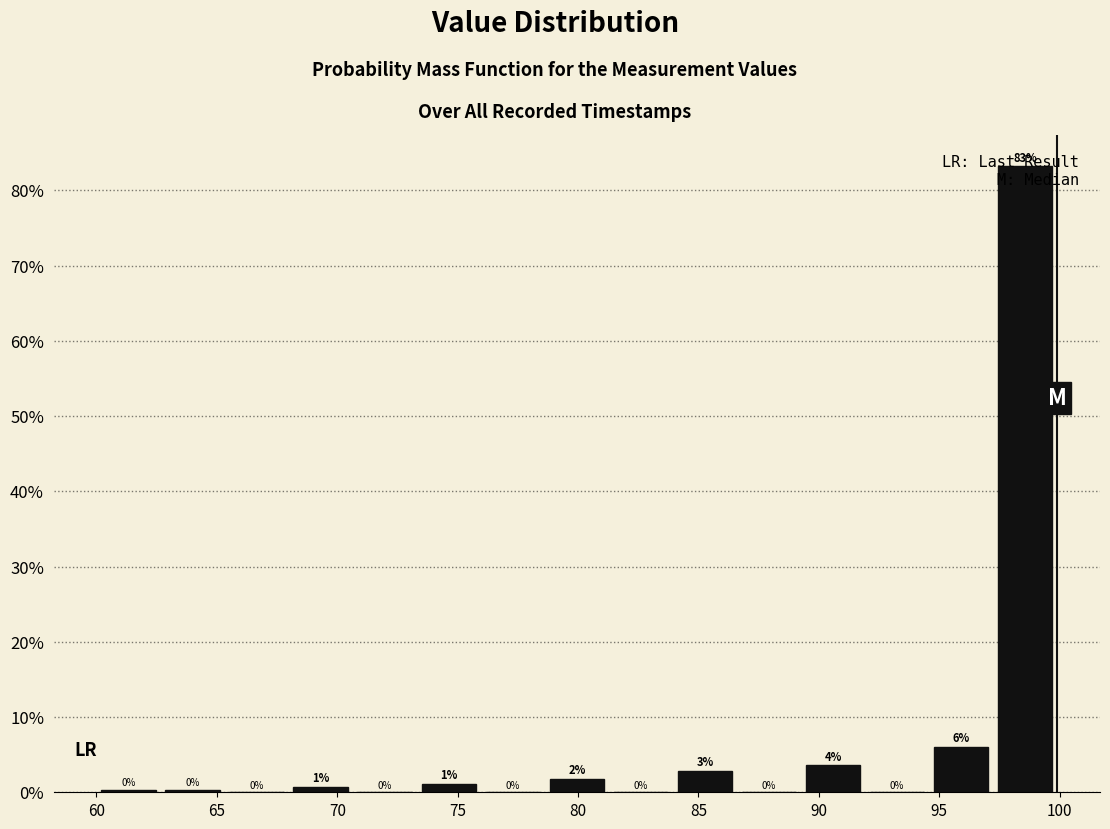

Over which range of the x-axis is the bar tallest?

97.0 to 100.0